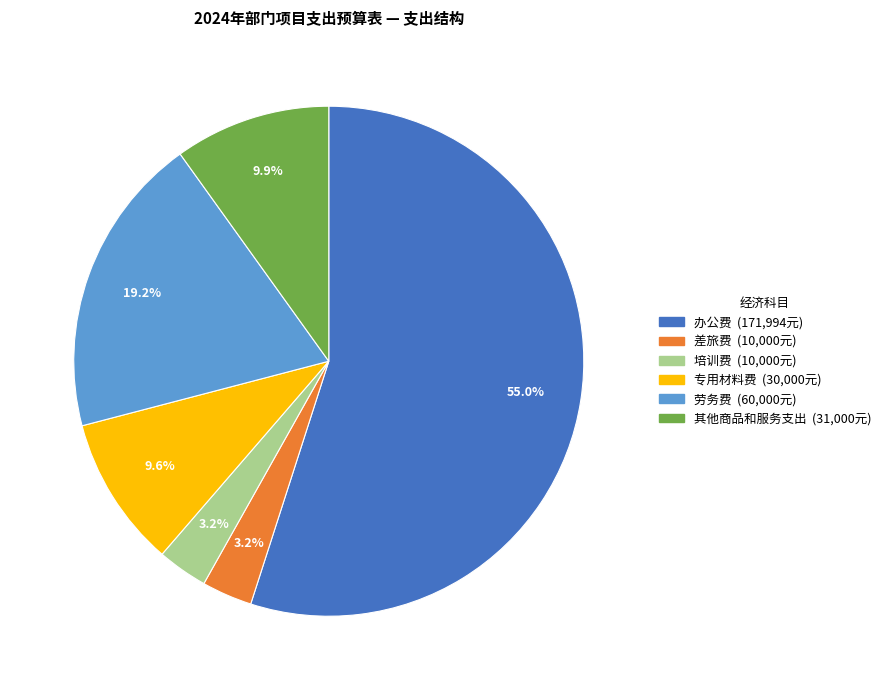

What percentage is NOT represented by 培训费?

96.8%